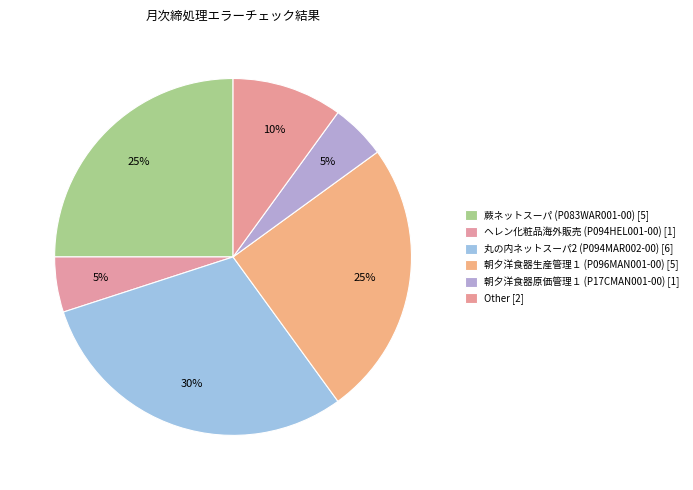

Count the number of slices in the pie.

6